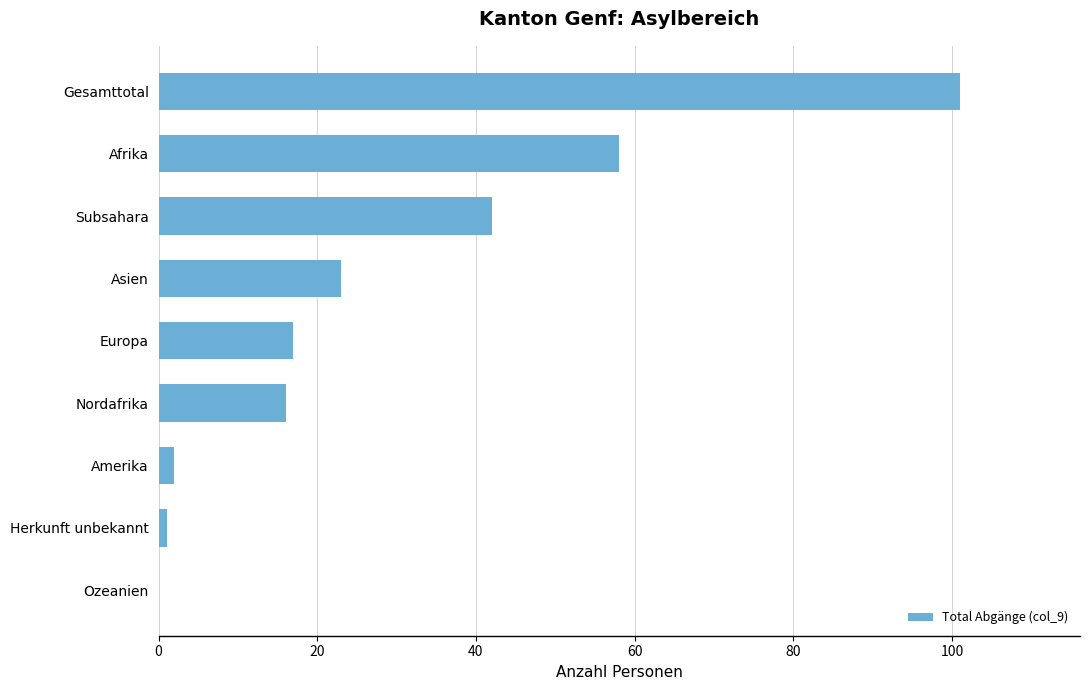

What is the sum of all values?

260